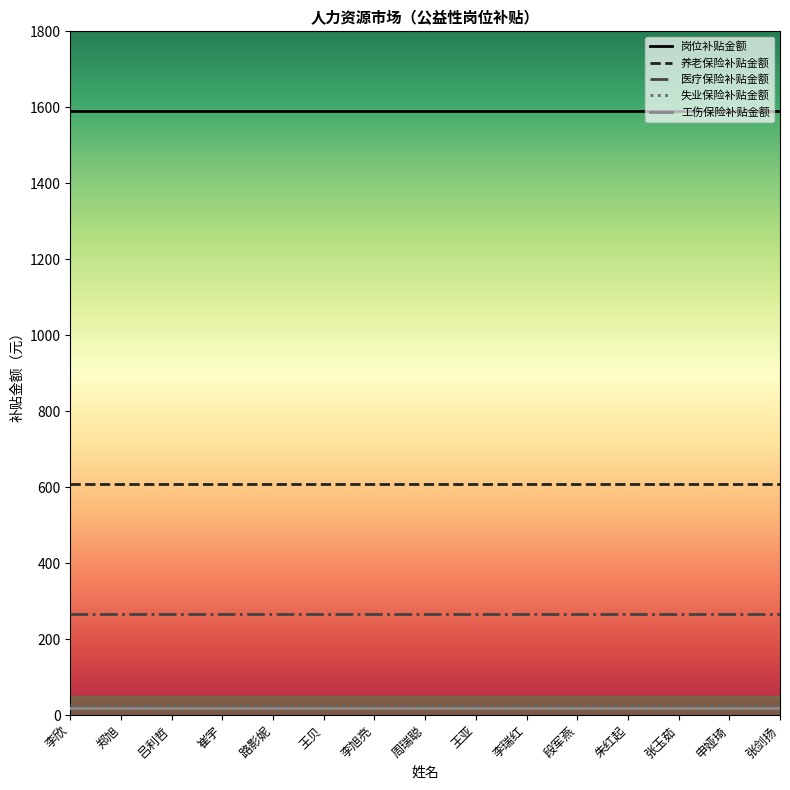

What value does the 工伤保险补贴金额 series have at 路影妮?

19.0